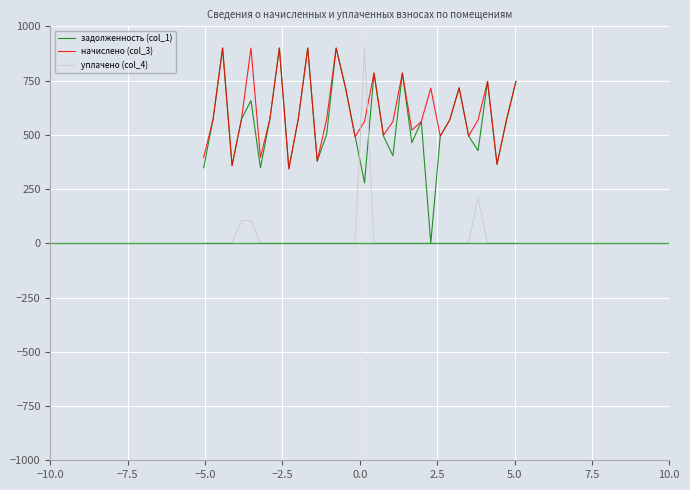

What is the minimum value for начислено (col_3)?

343.4